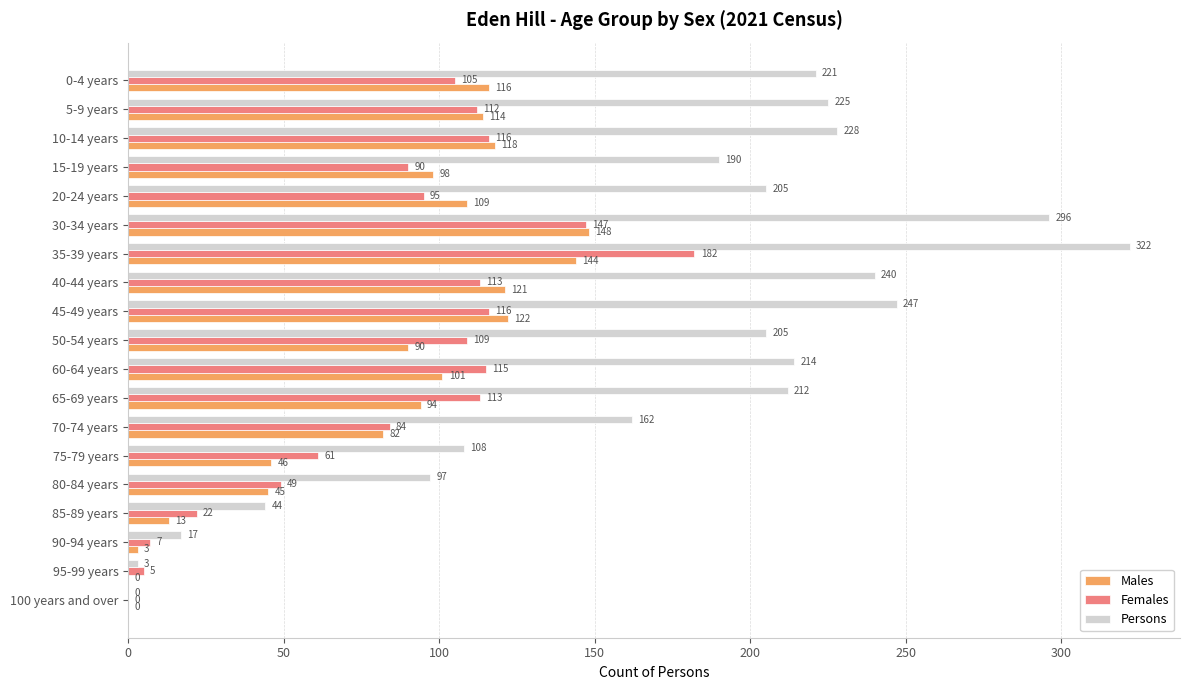

What is the total value across all series at 60-64 years?

430